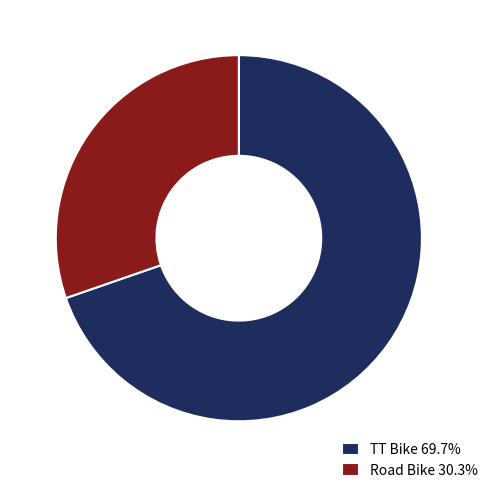

Is there any slice that represents more than half of the pie?

Yes